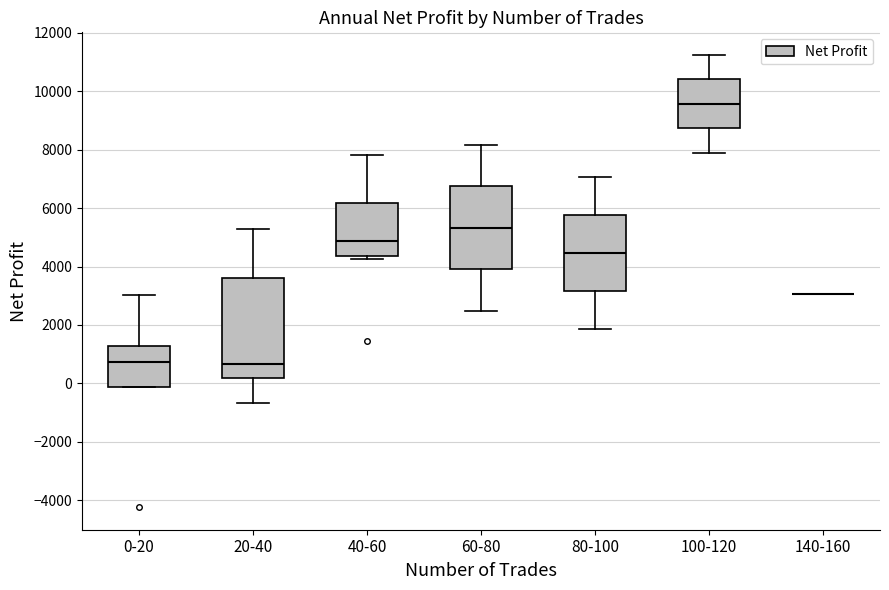

Where is the upper edge of the box for 0-20 on the y-axis? The values are not printed on the chart, so give them approximately, as read against the axis.

1200